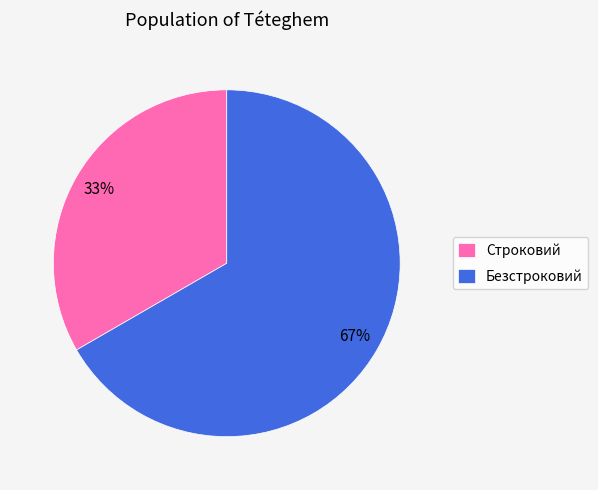

Which slice is the largest?

Безстроковий